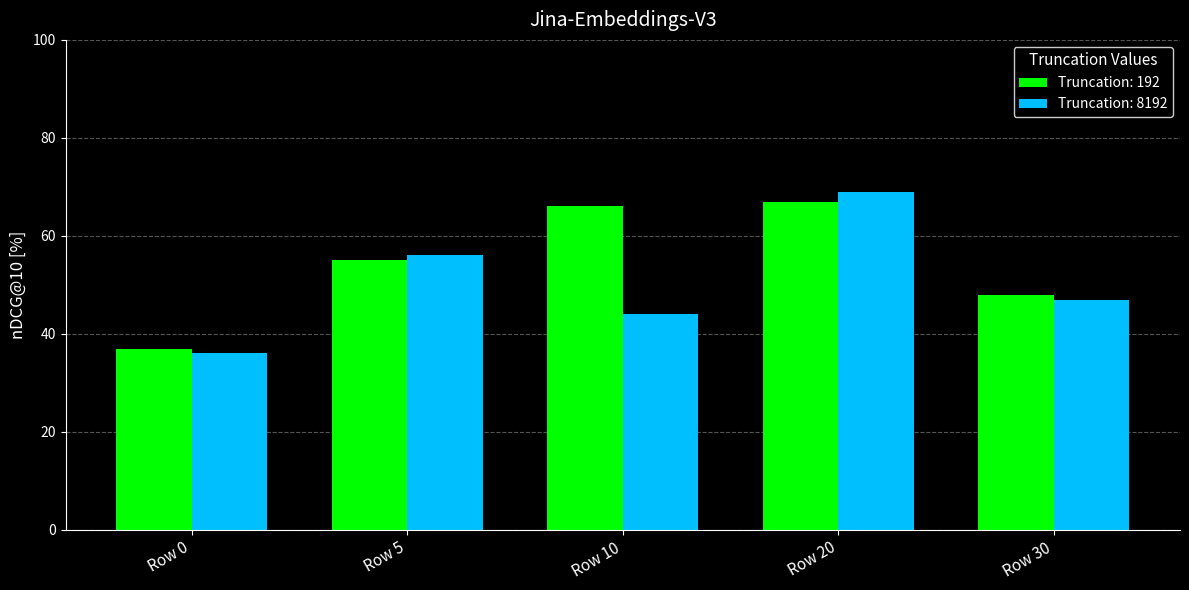

At which label does Truncation: 8192 first exceed 47?

Row 5